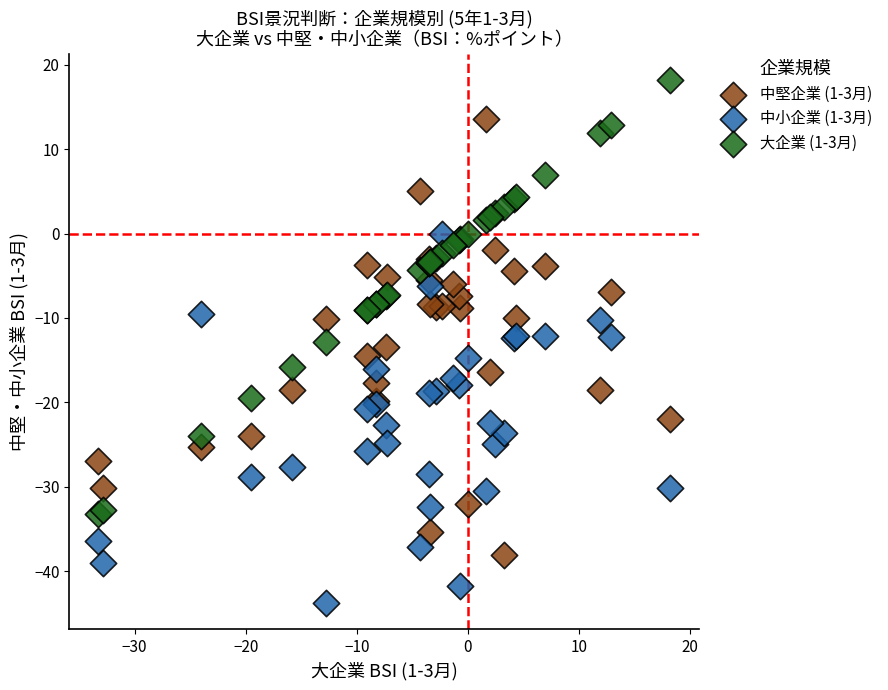

Which series contains the lowest Y value?

中小企業 (1-3月)